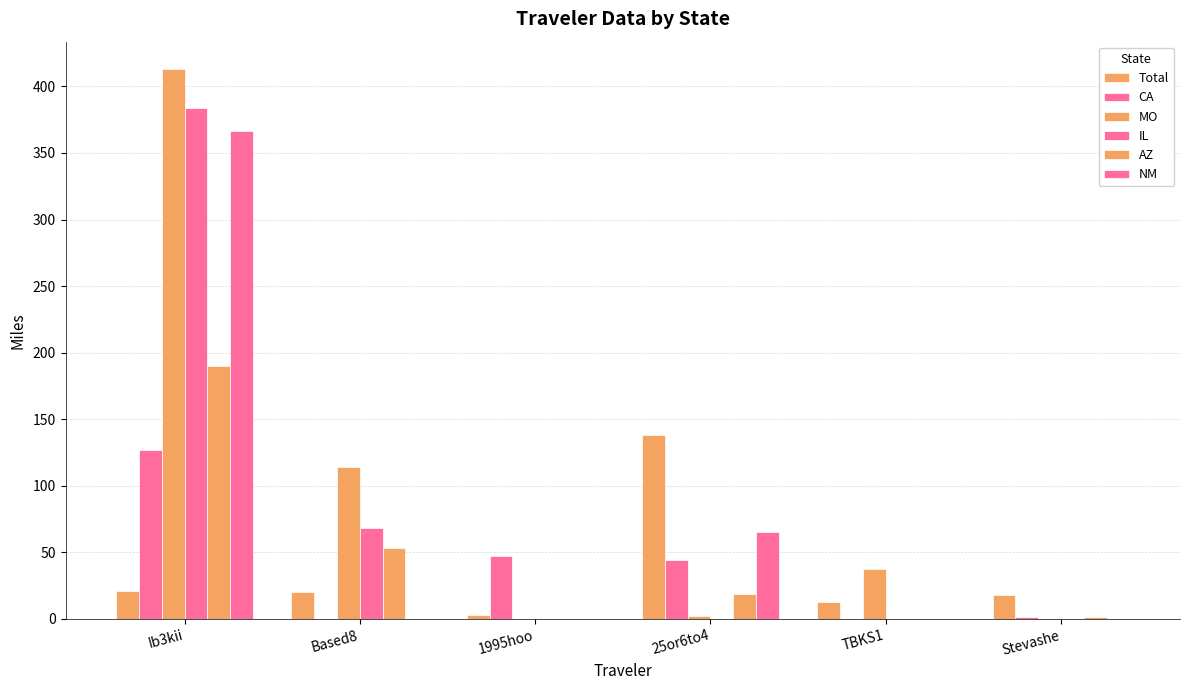

Count the number of categories in the chart.

6